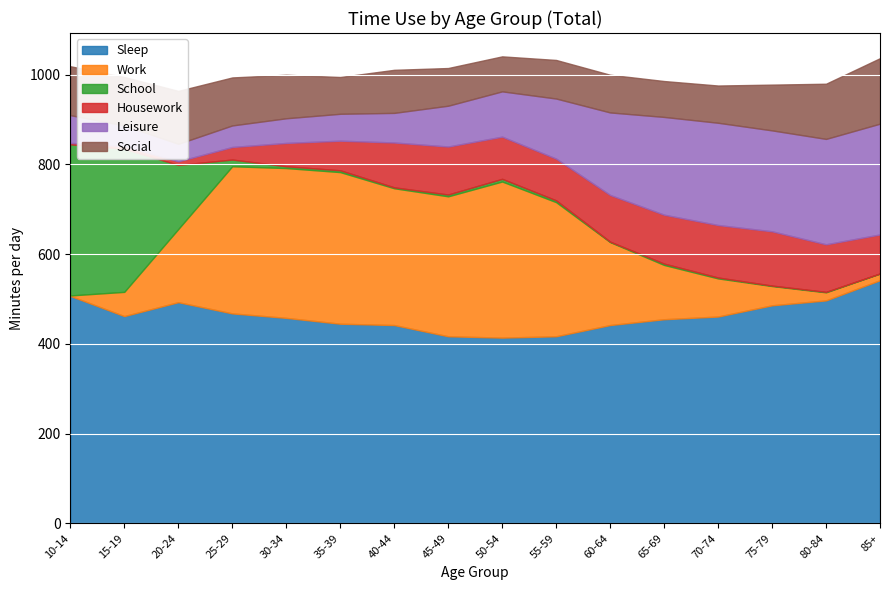

Reading right to left, transcribe all the data shown in this chart.

Sleep: 85+=542	80-84=497	75-79=486	70-74=461	65-69=455	60-64=442	55-59=417	50-54=414	45-49=417	40-44=442	35-39=445	30-34=458	25-29=468	20-24=493	15-19=462	10-14=507
Work: 85+=15	80-84=18	75-79=43	70-74=85	65-69=121	60-64=185	55-59=299	50-54=348	45-49=312	40-44=305	35-39=338	30-34=334	25-29=328	20-24=163	15-19=54	10-14=1
School: 85+=0	80-84=1	75-79=1	70-74=2	65-69=3	60-64=1	55-59=4	50-54=6	45-49=4	40-44=2	35-39=4	30-34=4	25-29=15	20-24=143	15-19=319	10-14=337
Housework: 85+=87	80-84=106	75-79=121	70-74=117	65-69=109	60-64=104	55-59=93	50-54=94	45-49=107	40-44=100	35-39=66	30-34=52	25-29=28	20-24=8	15-19=6	10-14=3
Leisure: 85+=247	80-84=235	75-79=225	70-74=228	65-69=218	60-64=184	55-59=134	50-54=101	45-49=91	40-44=66	35-39=60	30-34=55	25-29=48	20-24=39	15-19=46	10-14=62
Social: 85+=146	80-84=123	75-79=102	70-74=83	65-69=80	60-64=84	55-59=86	50-54=78	45-49=84	40-44=96	35-39=82	30-34=97	25-29=107	20-24=118	15-19=108	10-14=109